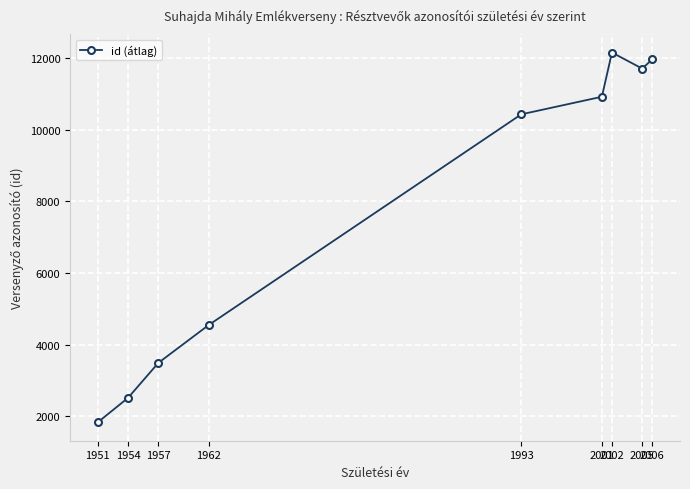

What is the smallest value displayed?

1836.0